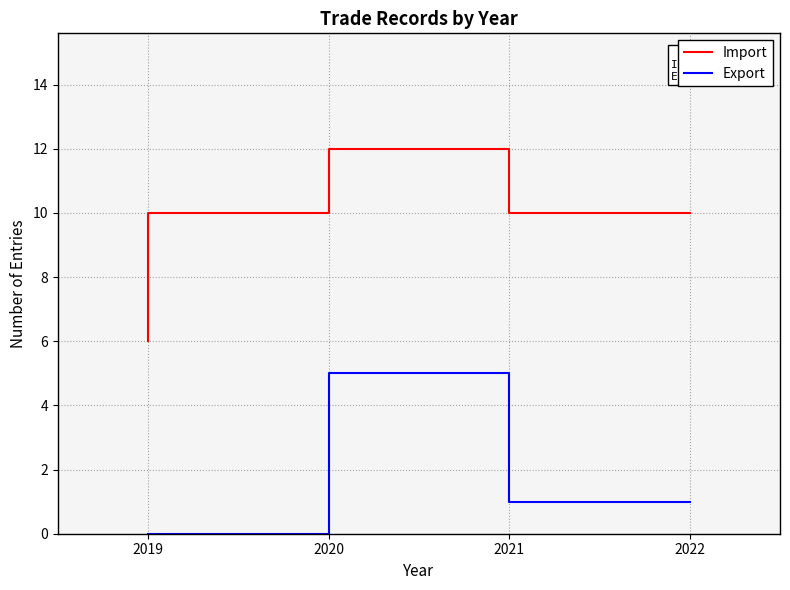

What is the difference between the highest and lowest values at 2019?

6